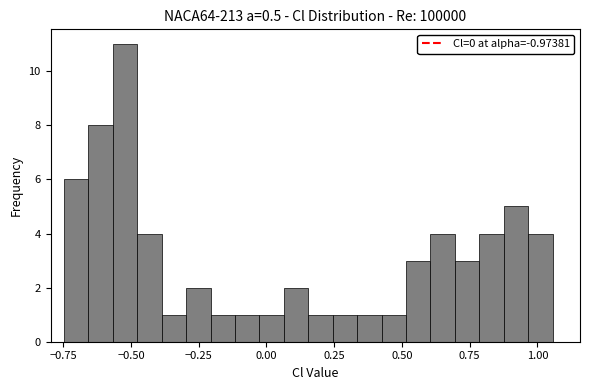

Read against the x-axis, roughly where is the centre of the tallest bar?

-0.50